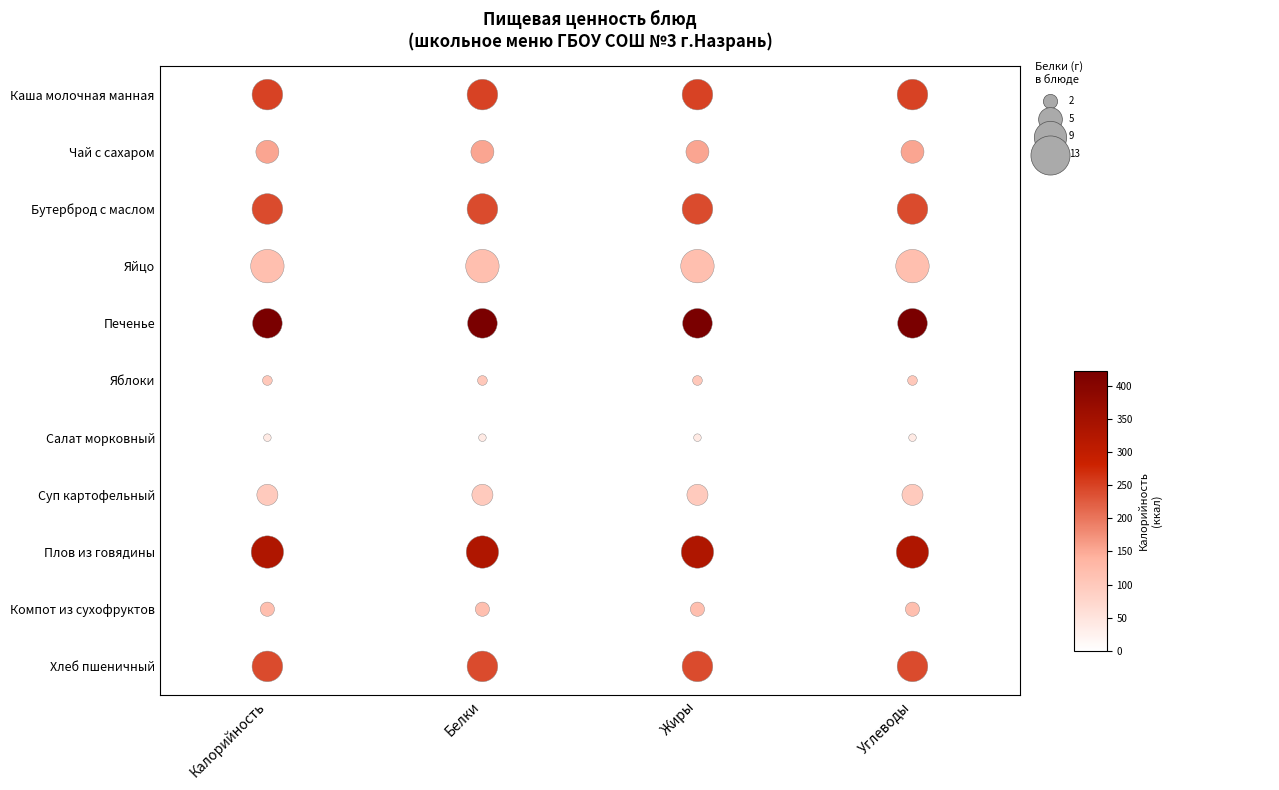

The value of Белки at Белки is 0. True or false?

True